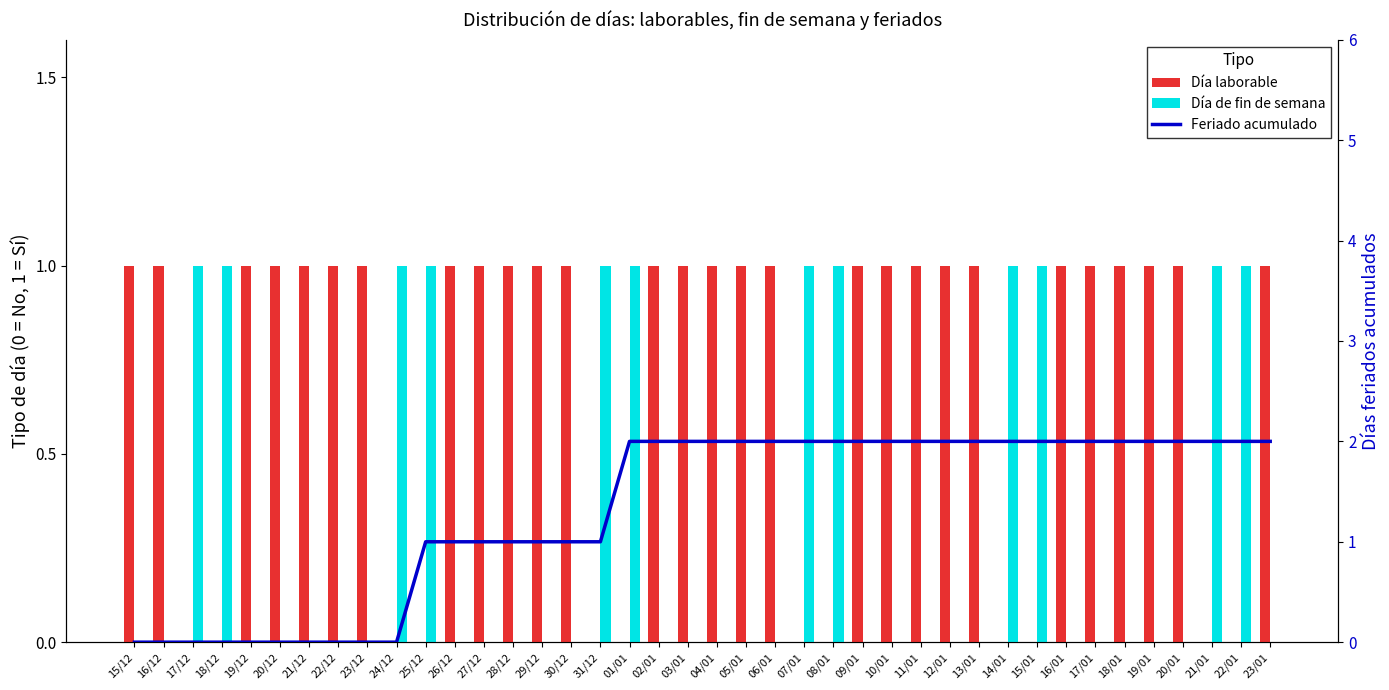

What is the sum of all Feriado acumulado values?

53